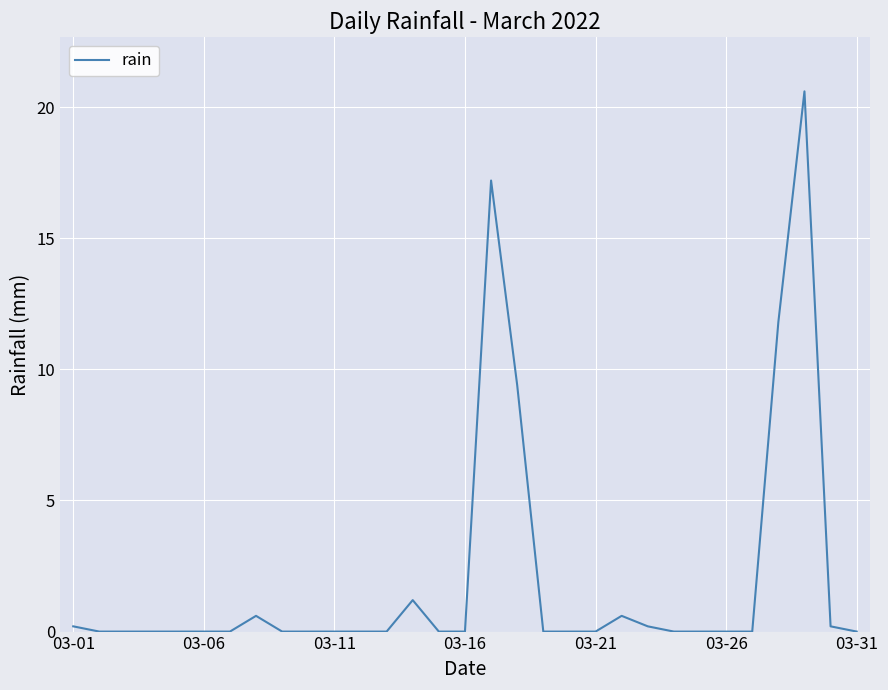

What is the greatest value displayed?

20.6